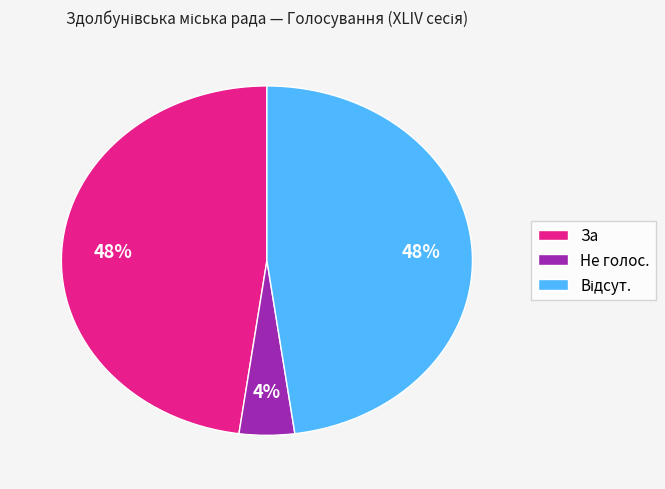

To the nearest percent, what is the average slice percentage?

33%